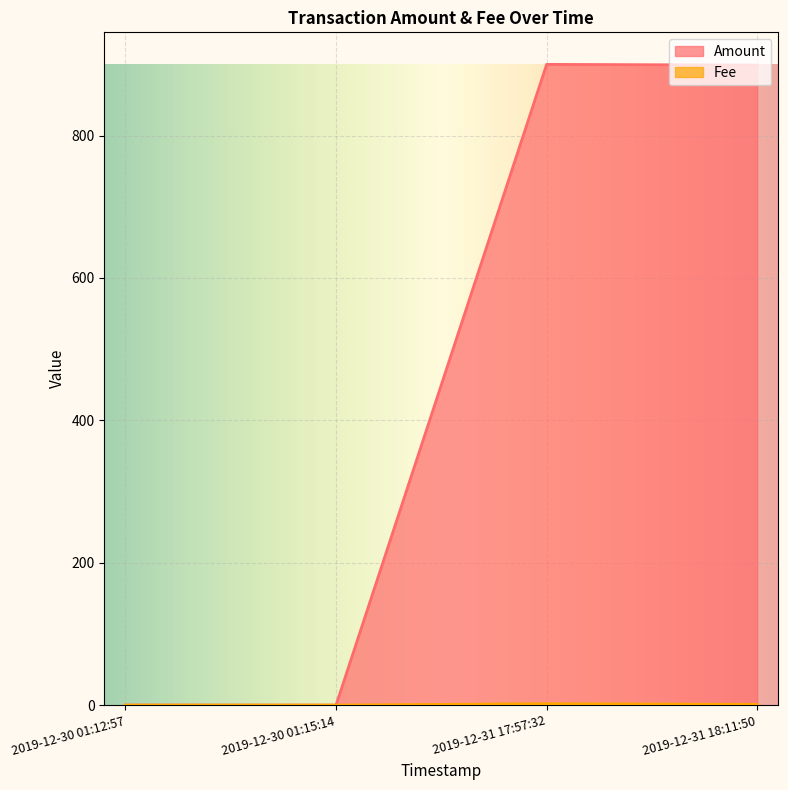

Which series changed the most between 2019-12-30 01:15:14 and 2019-12-31 18:11:50?

Amount